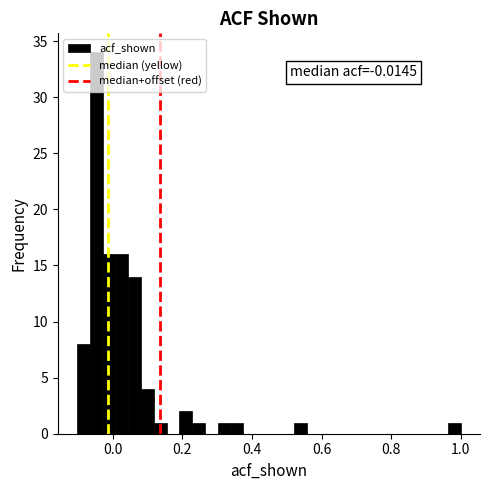

Read against the x-axis, roughly where is the centre of the tallest bar?

-0.04